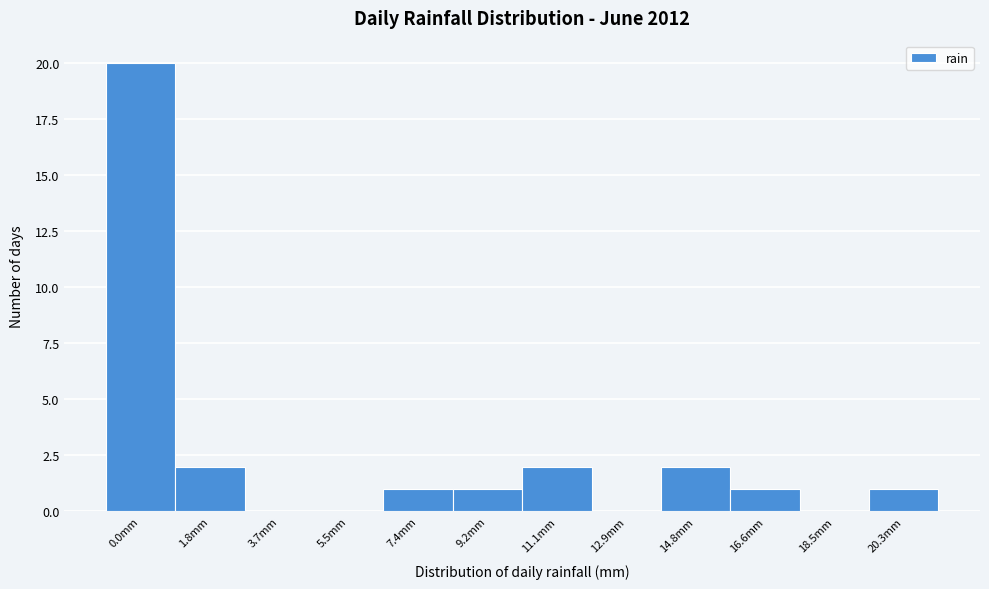

Reading left to right, extract all data points from this chart.

0.0mm=20	1.8mm=2	3.7mm=0	5.5mm=0	7.4mm=1	9.2mm=1	11.1mm=2	12.9mm=0	14.8mm=2	16.6mm=1	18.5mm=0	20.3mm=1